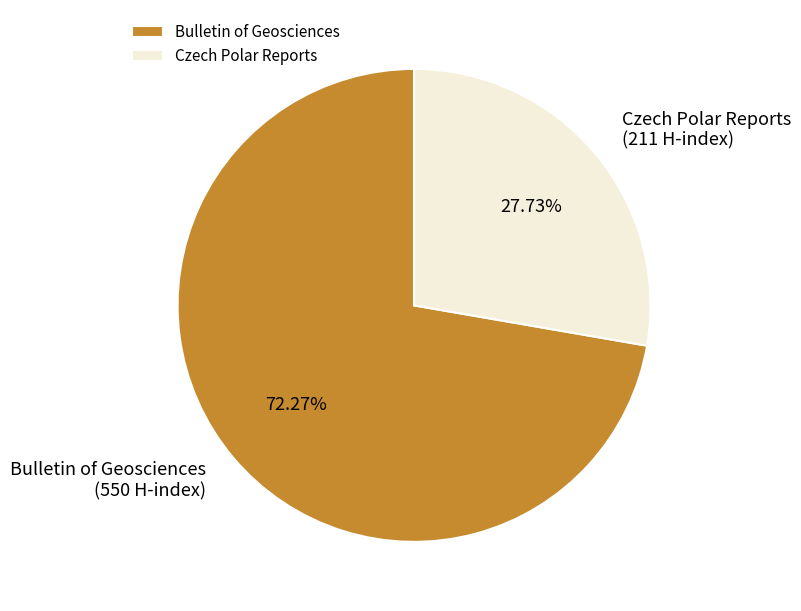

To the nearest percent, what portion does Czech Polar Reports represent?

28%